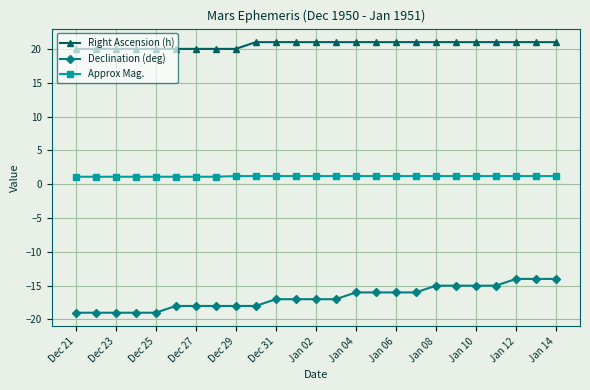

Which series has the widest spread of values?

Declination (deg)